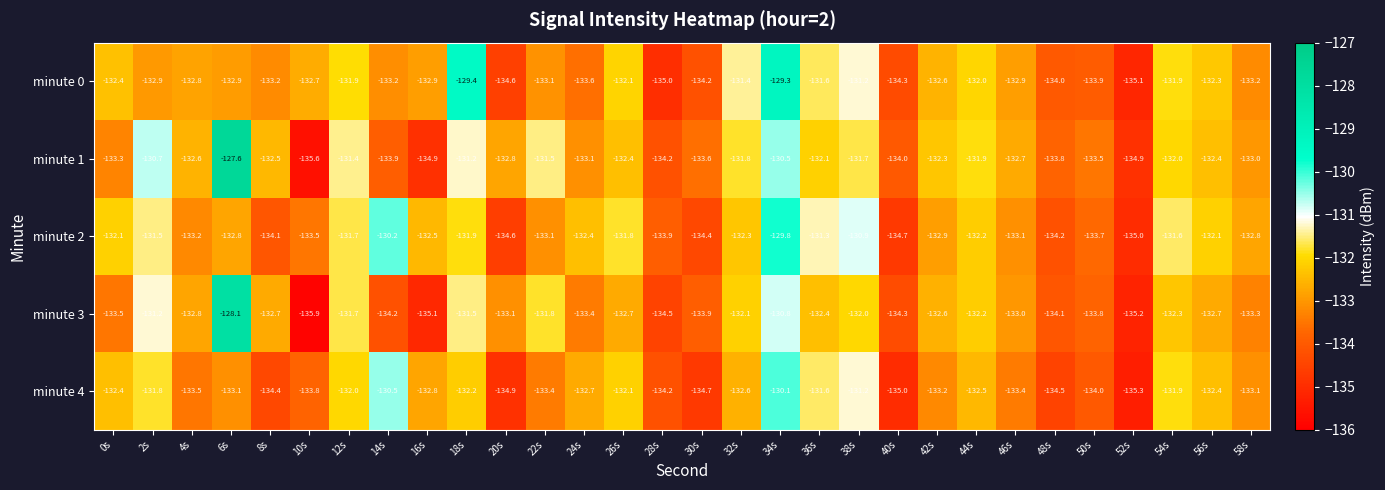

Is the value of minute 2 at 46s greater than the value of minute 0 at 30s?

Yes